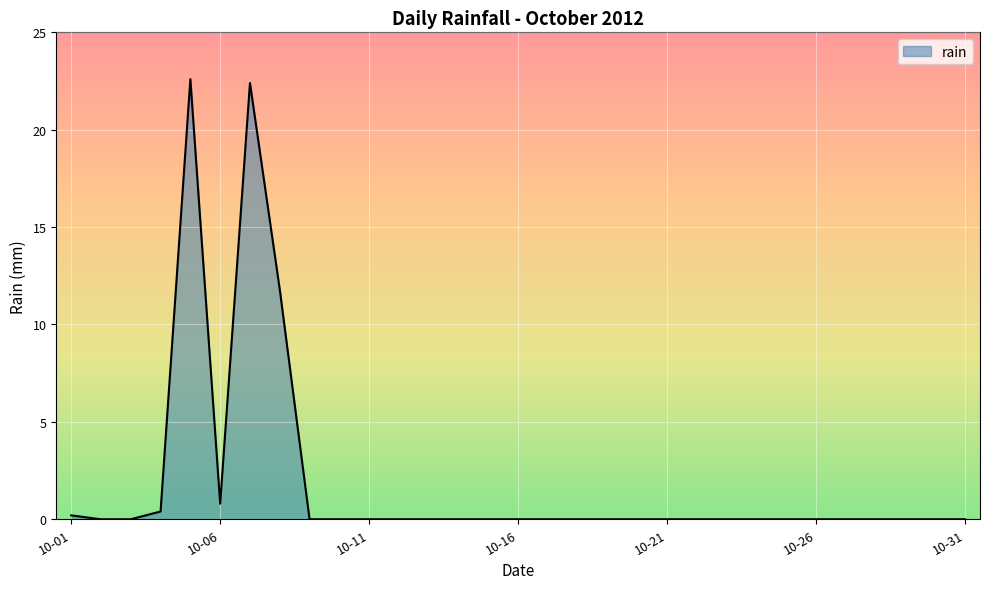

What is the maximum value shown in the chart?

22.6